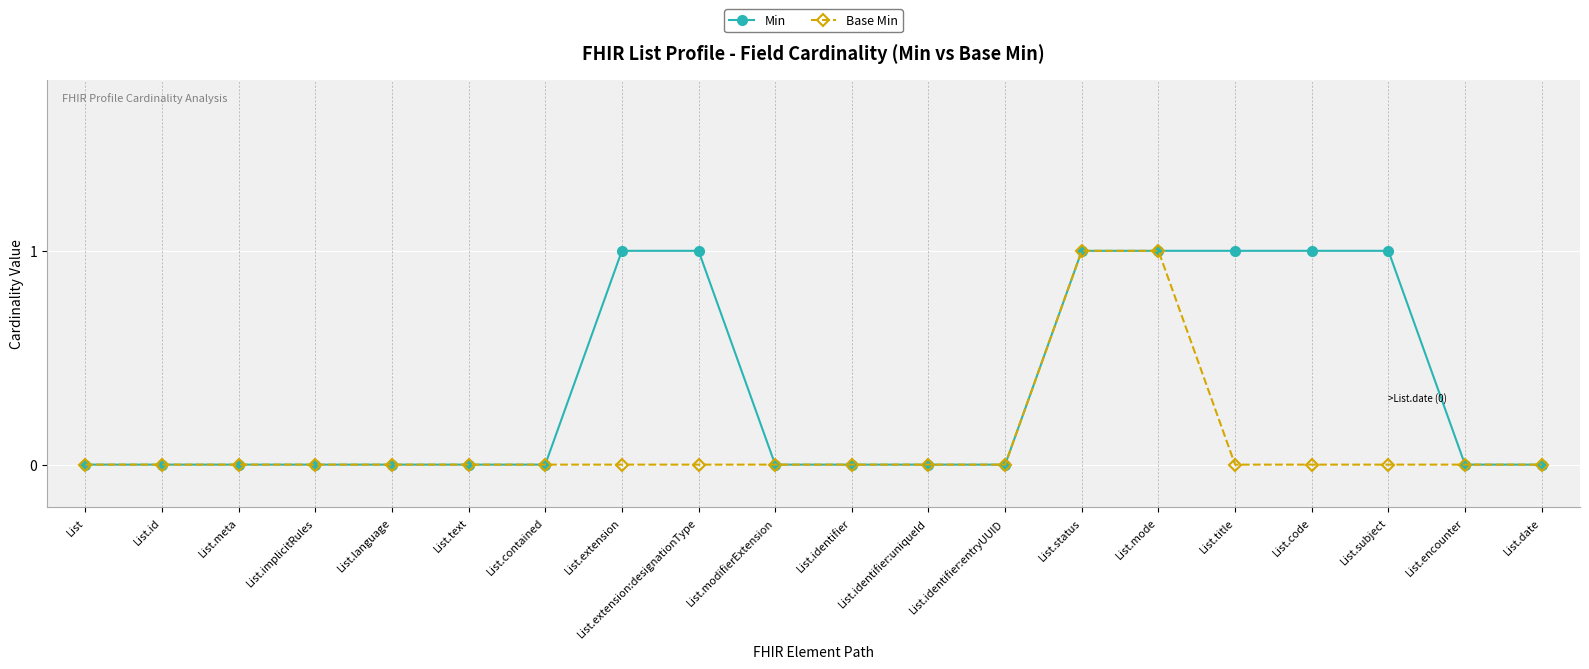

What position from the left is List?

1